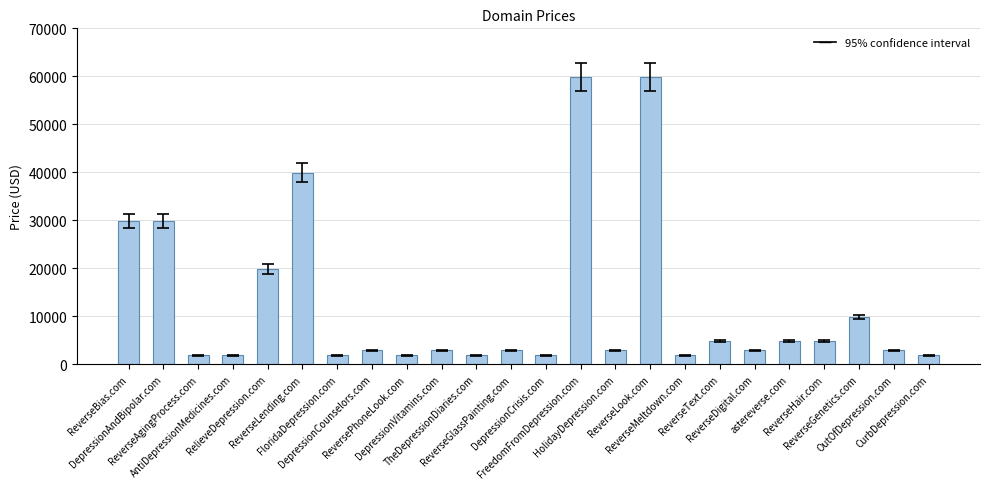

Is it true that the value at ReverseBias.com is 49632?

False